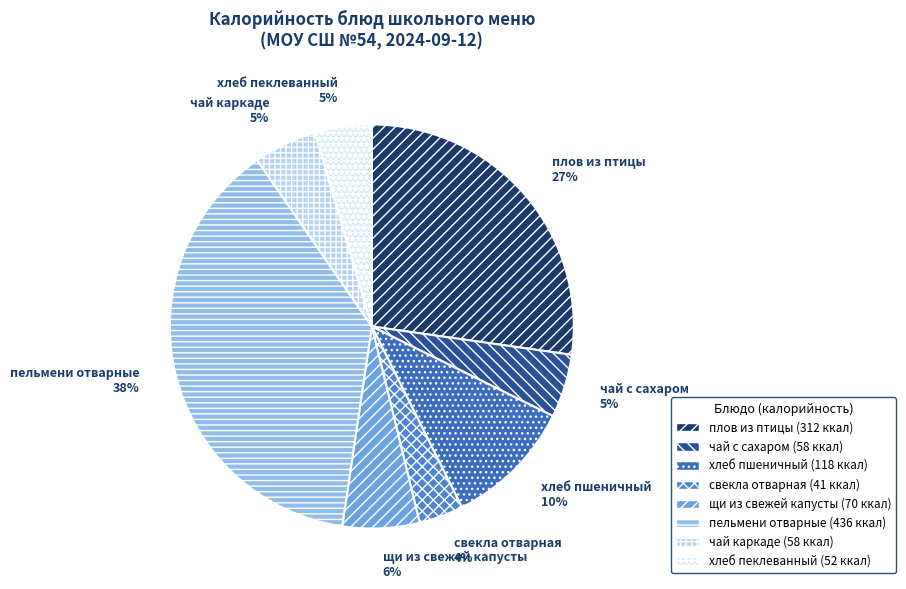

Approximately how many times larger is the value at свекла отварная compared to плов из птицы?

0.1